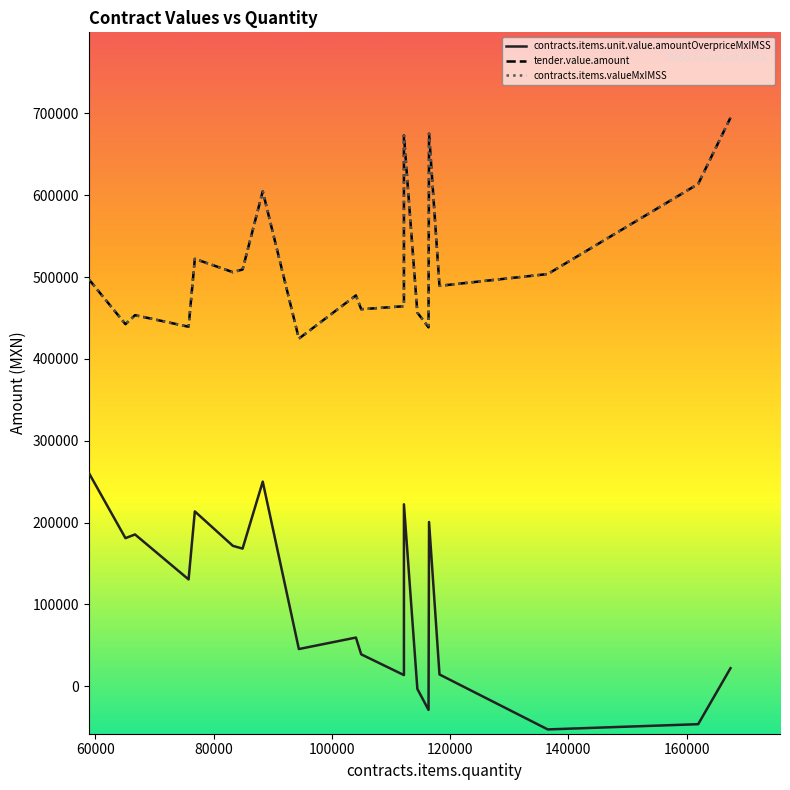

What is the average value of the contracts.items.valueMxIMSS series?

517425.4